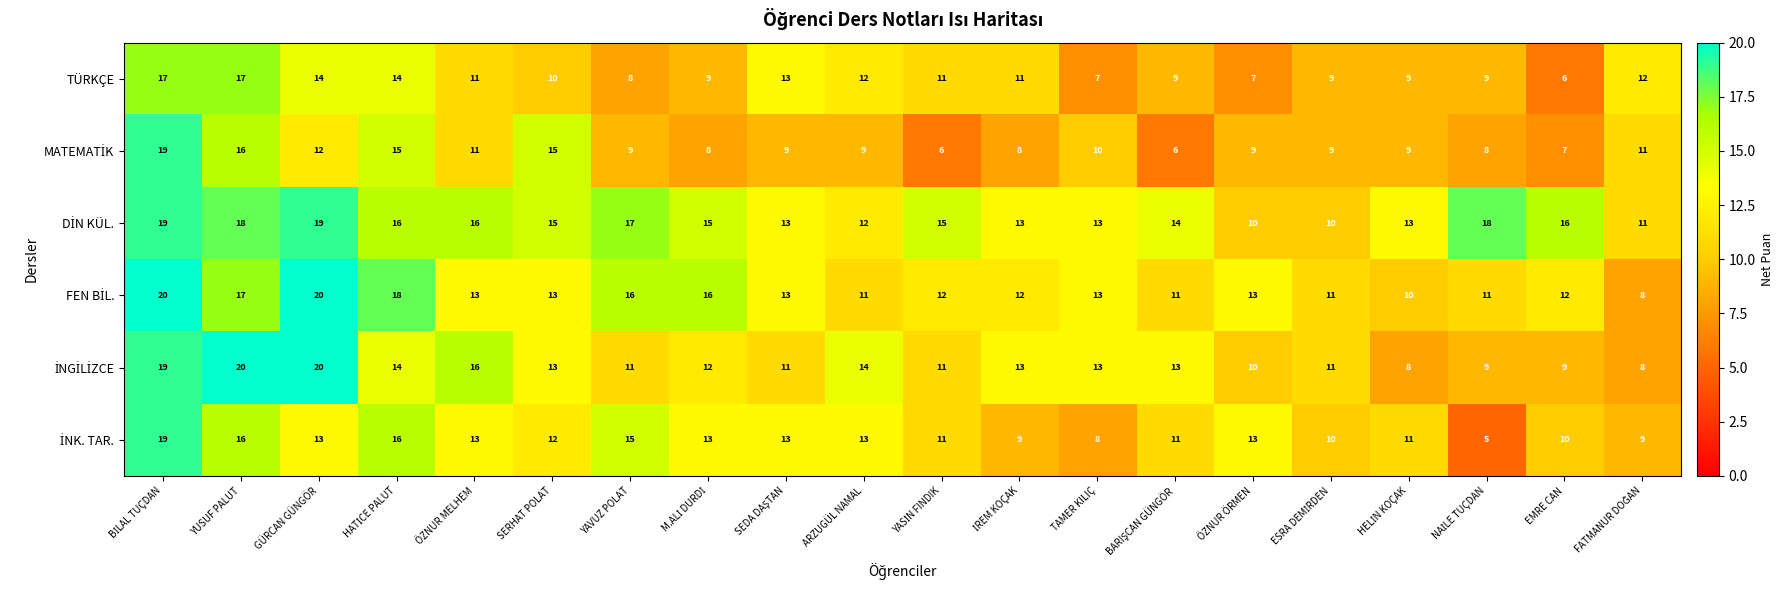

At how many categories does at least one series exceed 6?

20